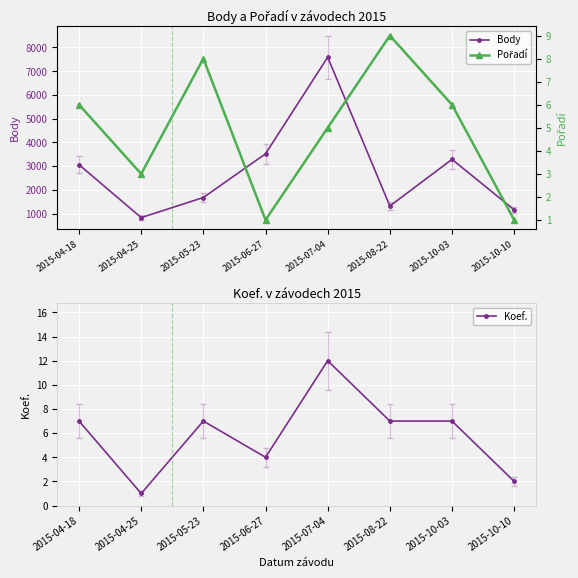

What is the difference between the highest and lowest values at 2015-05-23?

1668